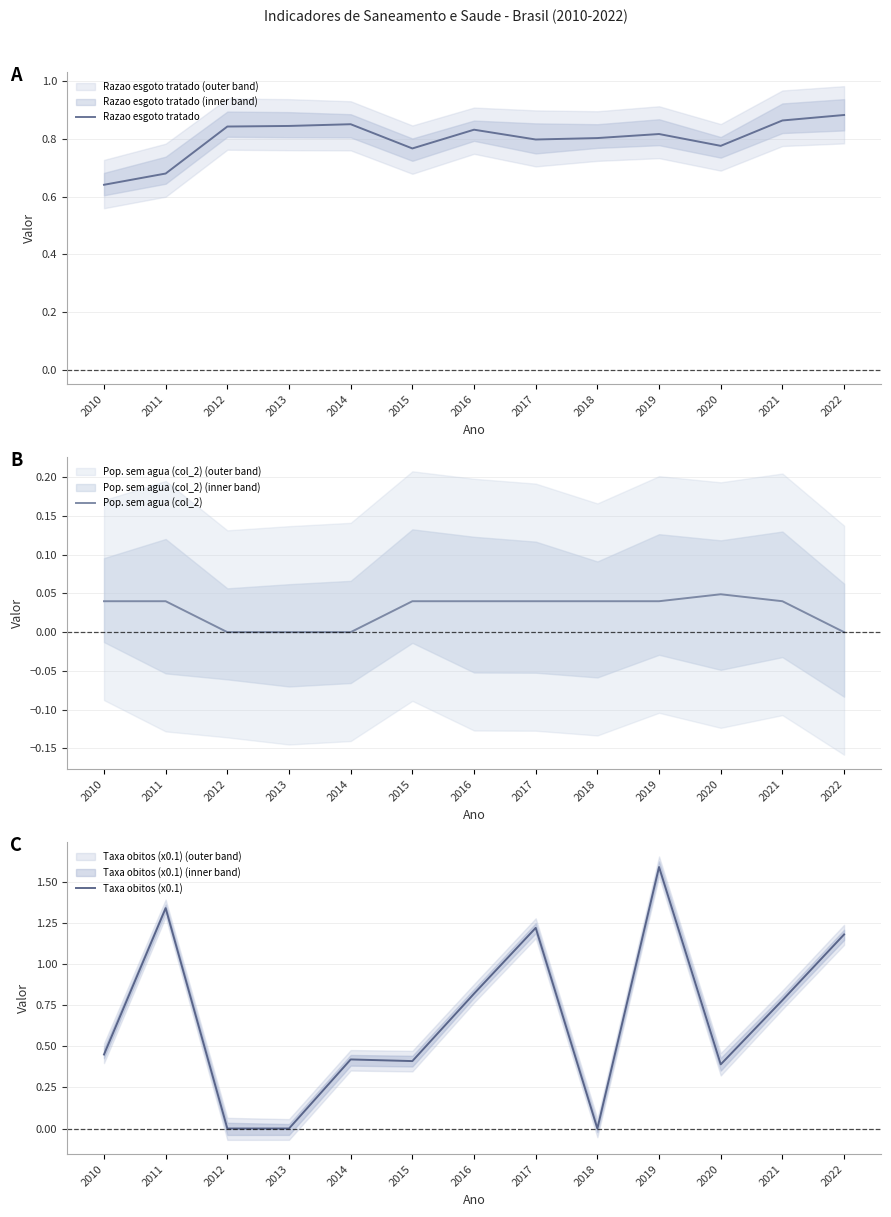

What is the difference between the maximum and minimum values in the Razao esgoto tratado series?

0.2